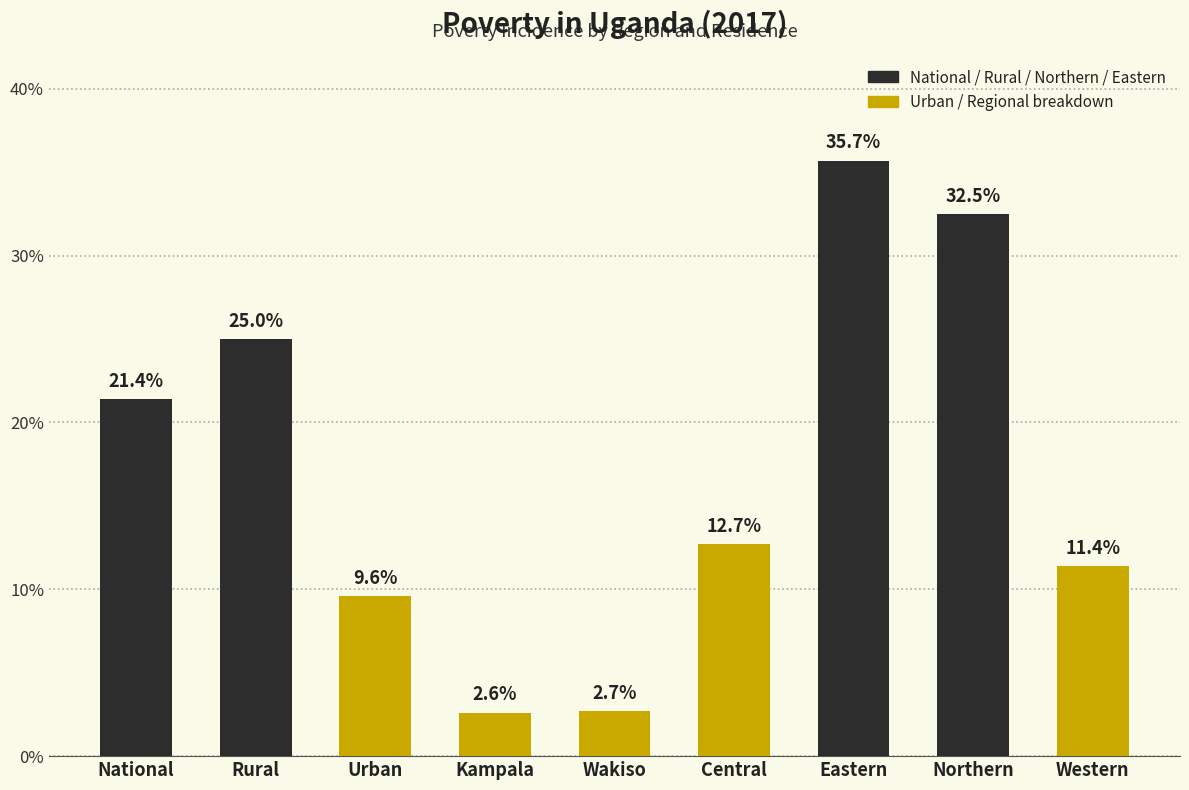

Reading left to right, extract all data points from this chart.

National=21.4	Rural=25.0	Urban=9.6	Kampala=2.6	Wakiso=2.7	Central=12.7	Eastern=35.7	Northern=32.5	Western=11.4